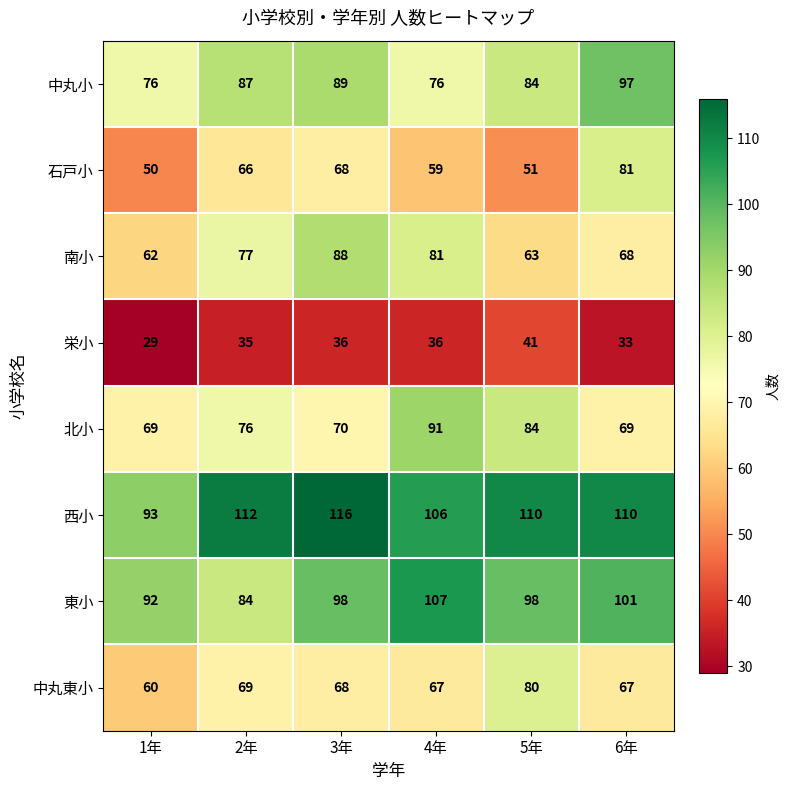

What is the sum of the 西小 values at 2年 and 5年?

222